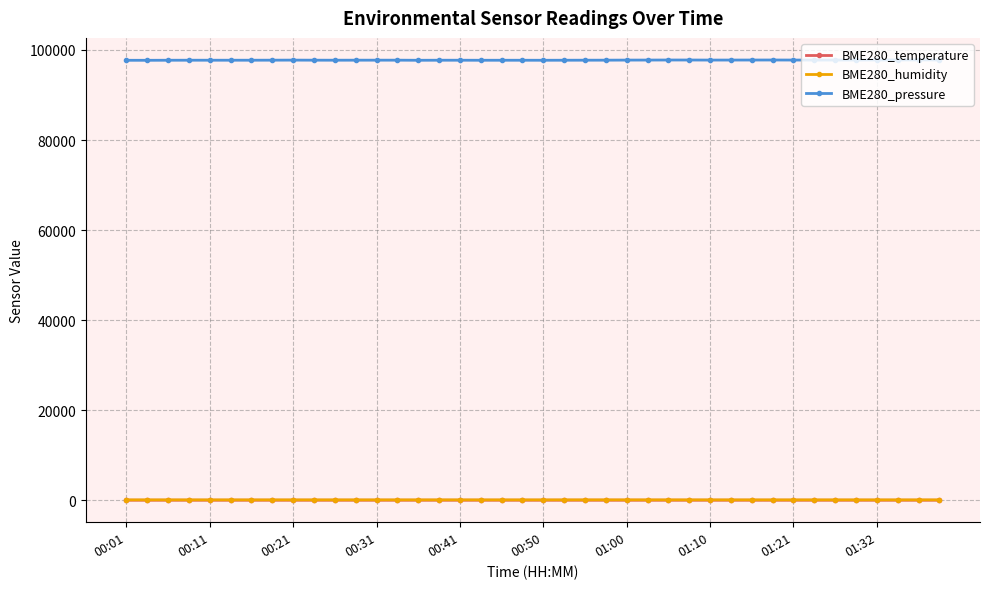

Which series has the largest total across all categories?

BME280_pressure